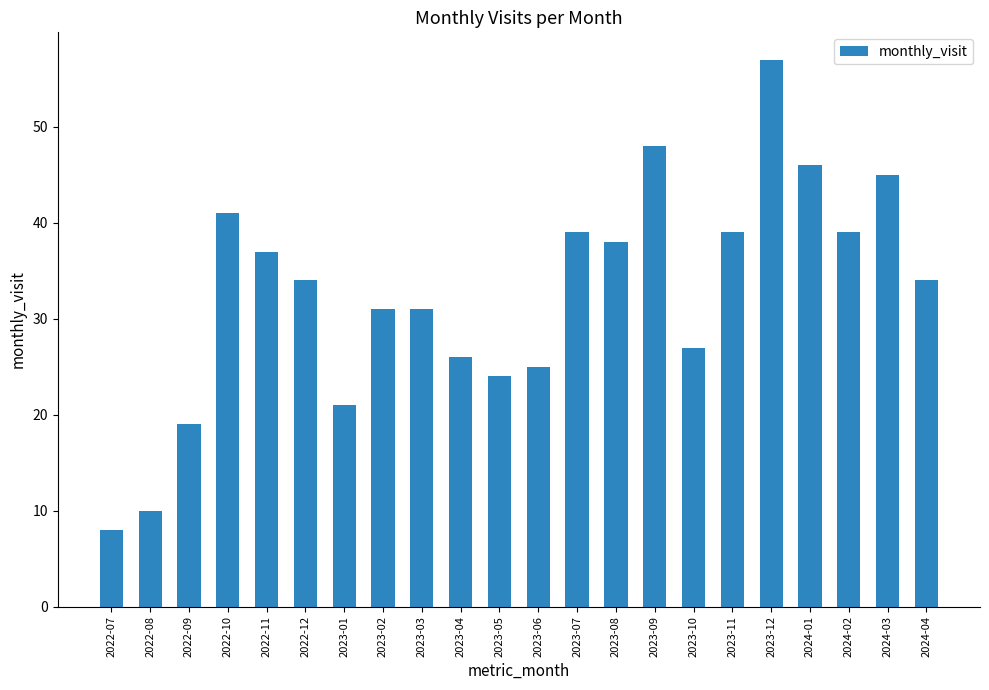

The chart shows a value of 41 at 2022-10. True or false?

True